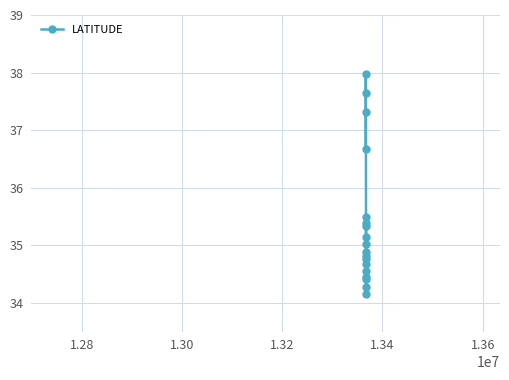

What is the difference between the second highest and second lowest values?

3.4